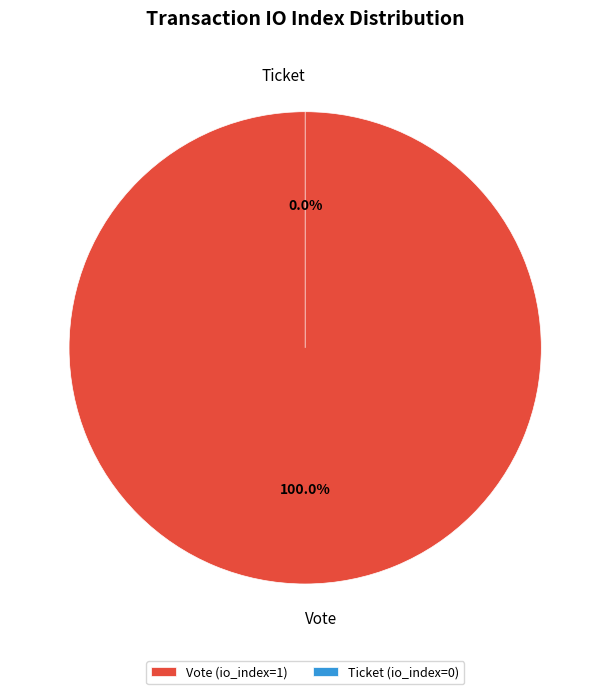

Between Vote and Ticket, which is larger?

Vote